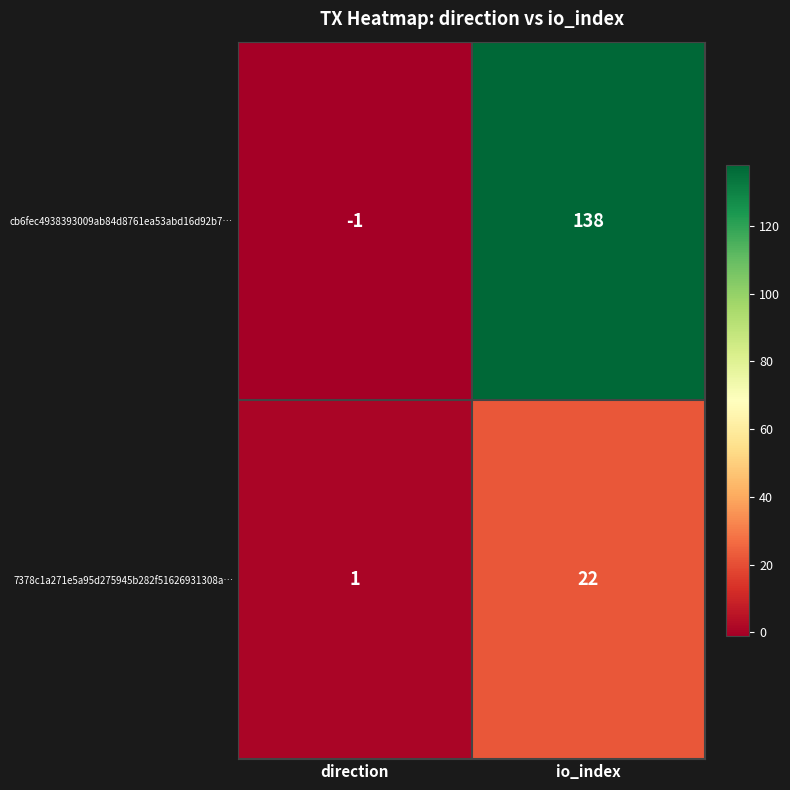

Which label corresponds to the smallest value in the chart?

direction